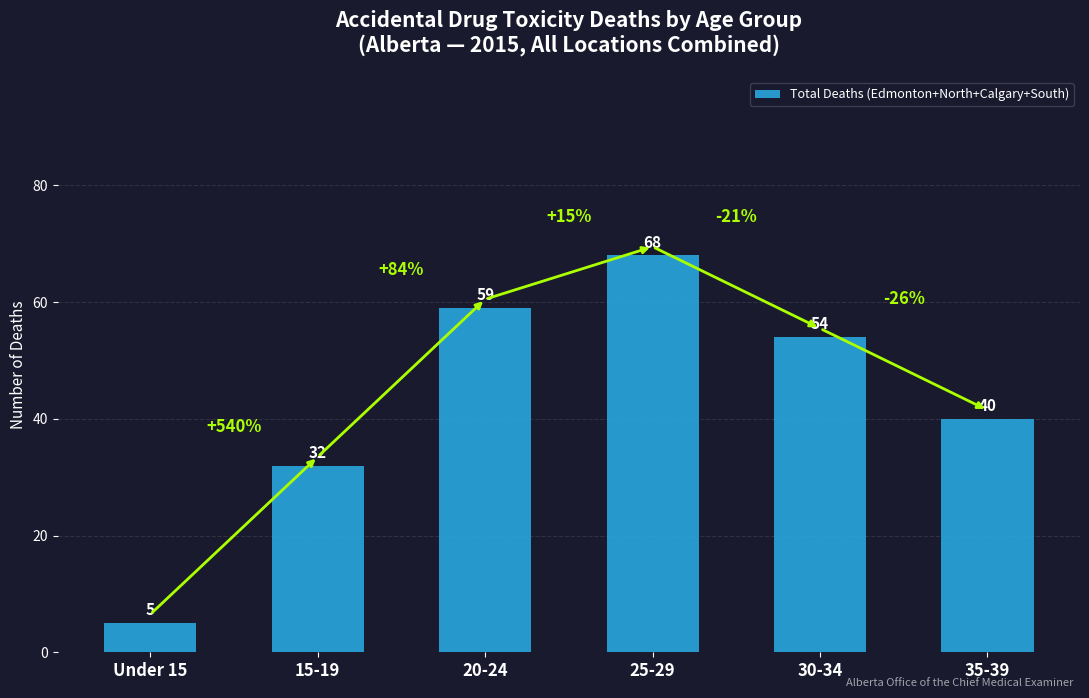

What is the difference between the maximum and minimum values?

63